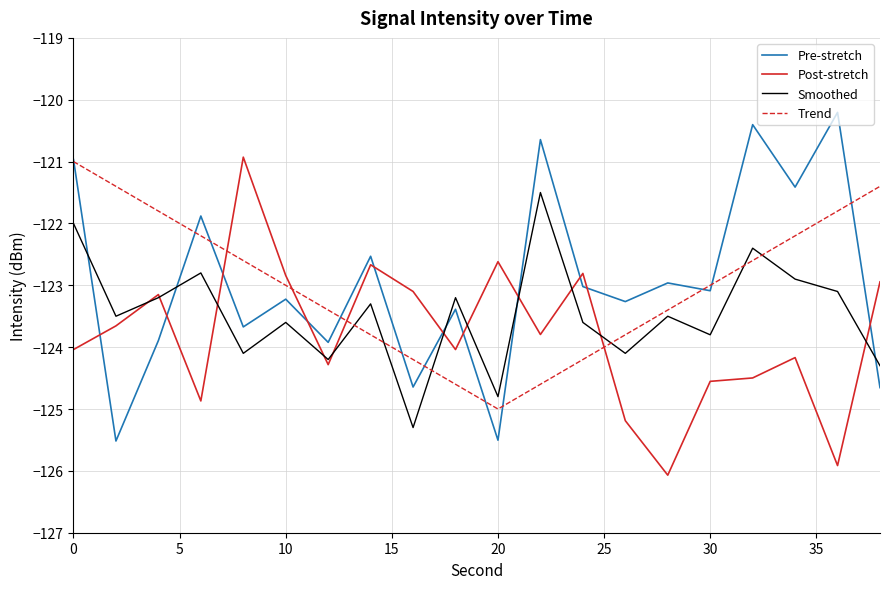

True or false: Smoothed has more than 2 interior local peaks.

True